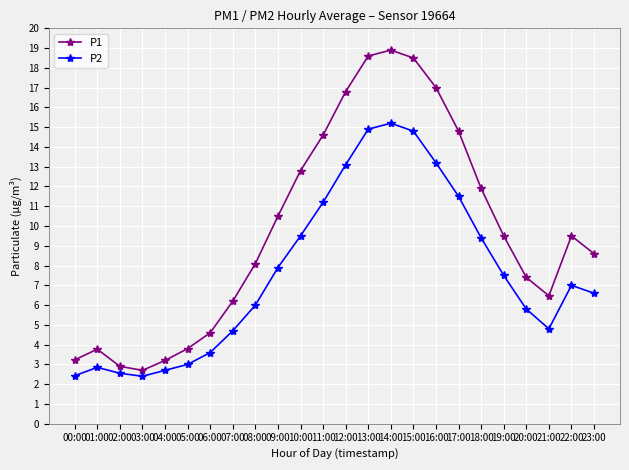

True or false: P1 and P2 intersect in this chart.

False